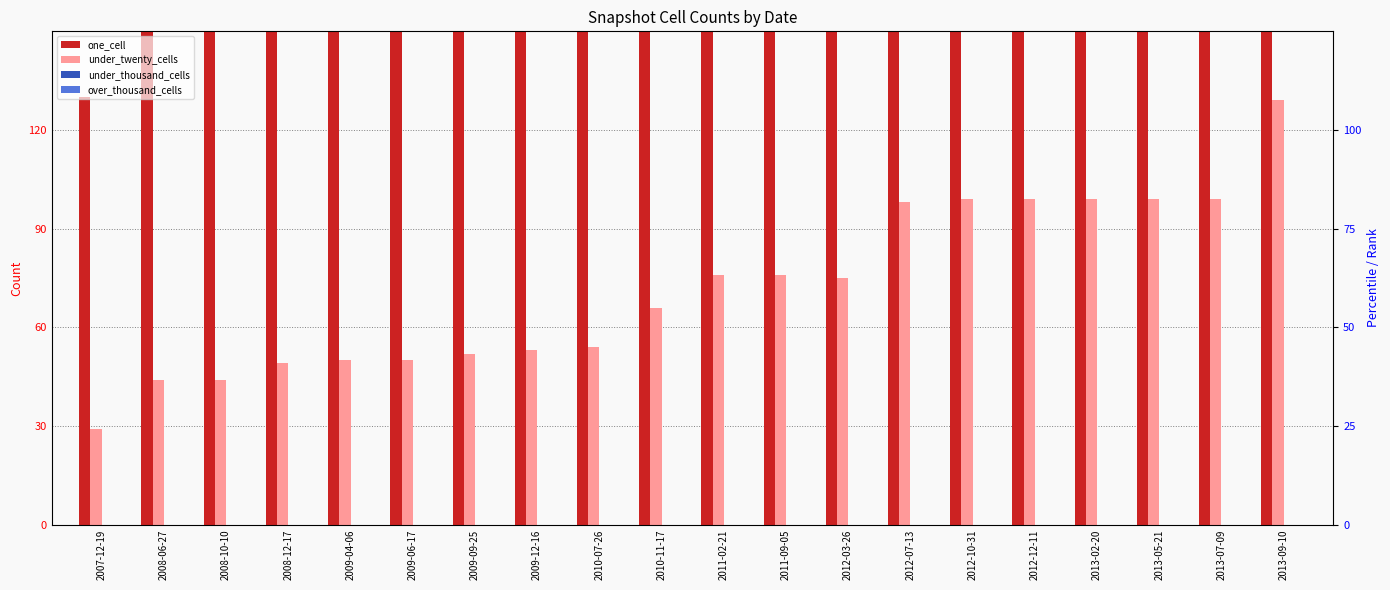

What is the value of the under_twenty_cells bar at the 2nd from the left?

44